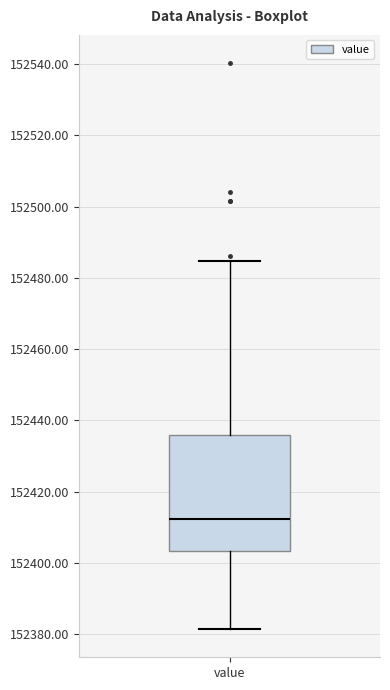

Where does the upper whisker of the box for value end on the y-axis? The values are not printed on the chart, so give them approximately, as read against the axis.

152484